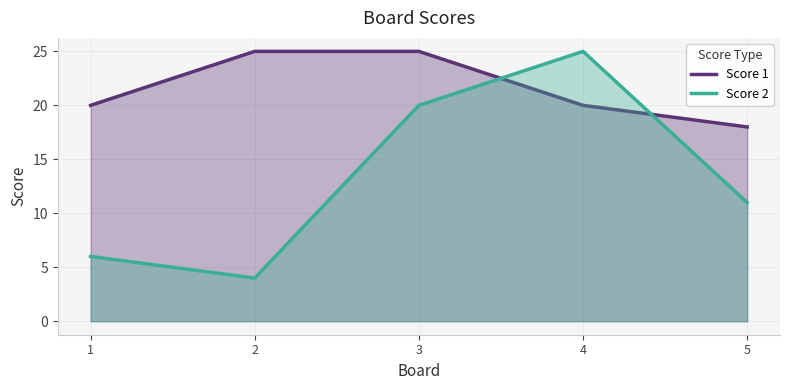

Reading left to right, transcribe all the data shown in this chart.

Score 1: 20	25	25	20	18
Score 2: 6	4	20	25	11